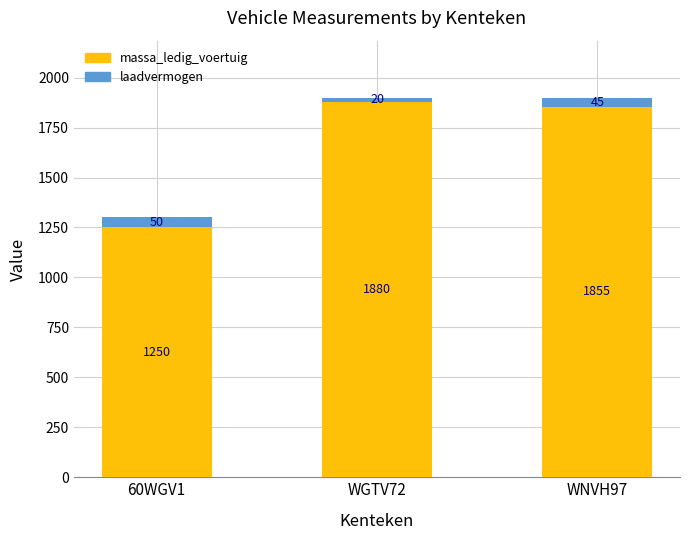

What are all the series names shown in the legend?

massa_ledig_voertuig, laadvermogen